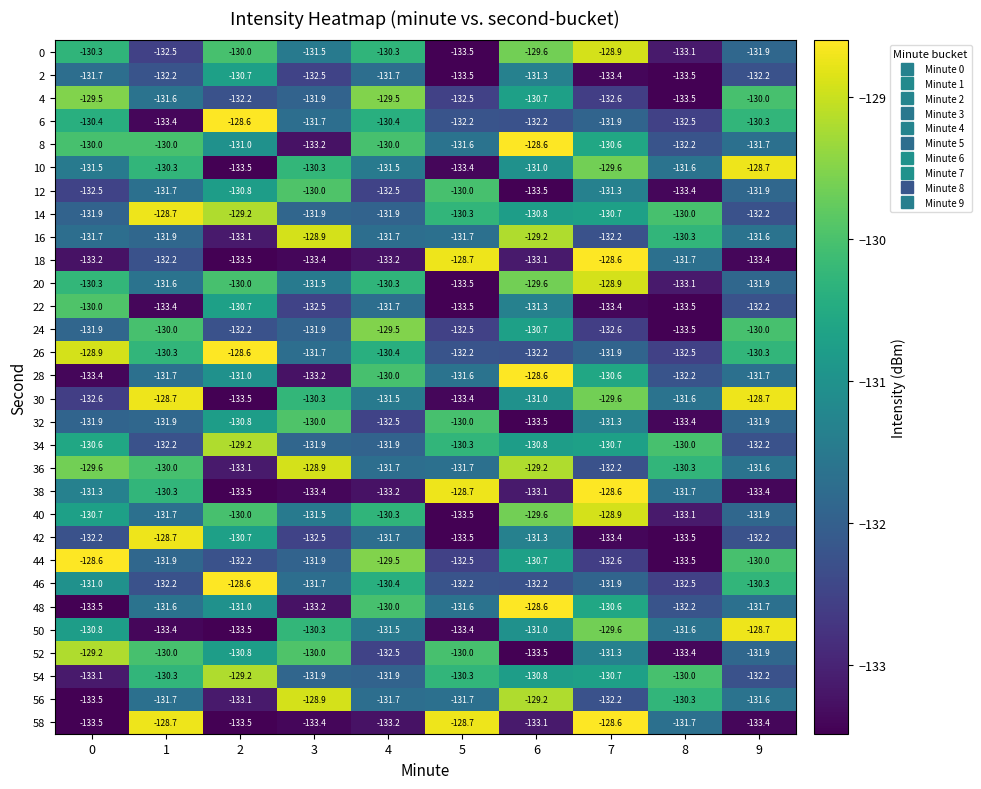

Which series changed the most between 1 and 6?

58